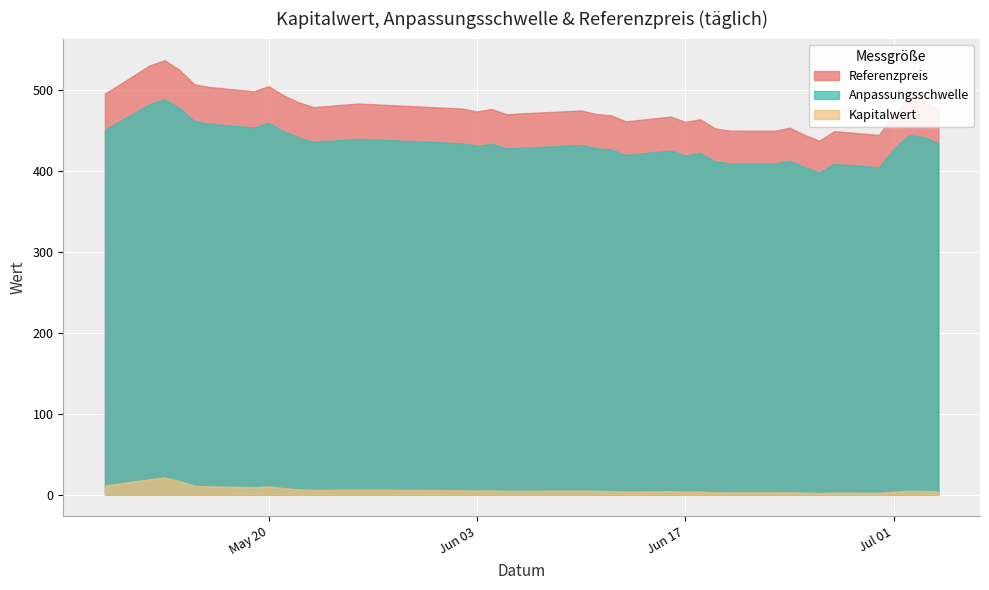

True or false: Referenzpreis and Kapitalwert cross at least once.

False